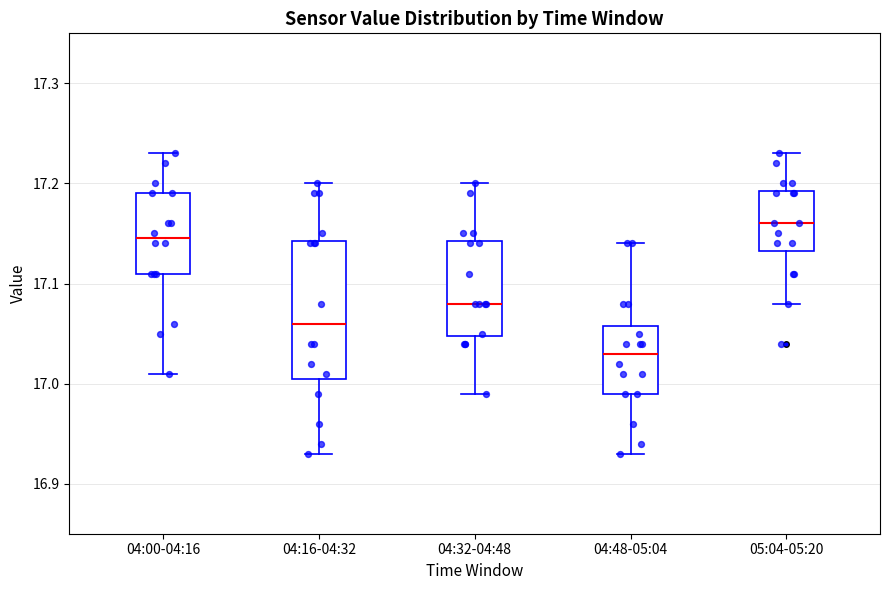

Reading left to right, read every box against the y-axis: the position of its median line, the range the box covers, and the ends of its whiskers. The values are not printed on the chart, so give them approximately, as read against the axis.

04:00-04:16: median 17.15, box 17.11 to 17.19, whiskers 17.01 to 17.23
04:16-04:32: median 17.06, box 17.01 to 17.14, whiskers 16.93 to 17.20
04:32-04:48: median 17.08, box 17.05 to 17.14, whiskers 16.99 to 17.20
04:48-05:04: median 17.03, box 16.99 to 17.06, whiskers 16.93 to 17.14
05:04-05:20: median 17.16, box 17.13 to 17.19, whiskers 17.08 to 17.23